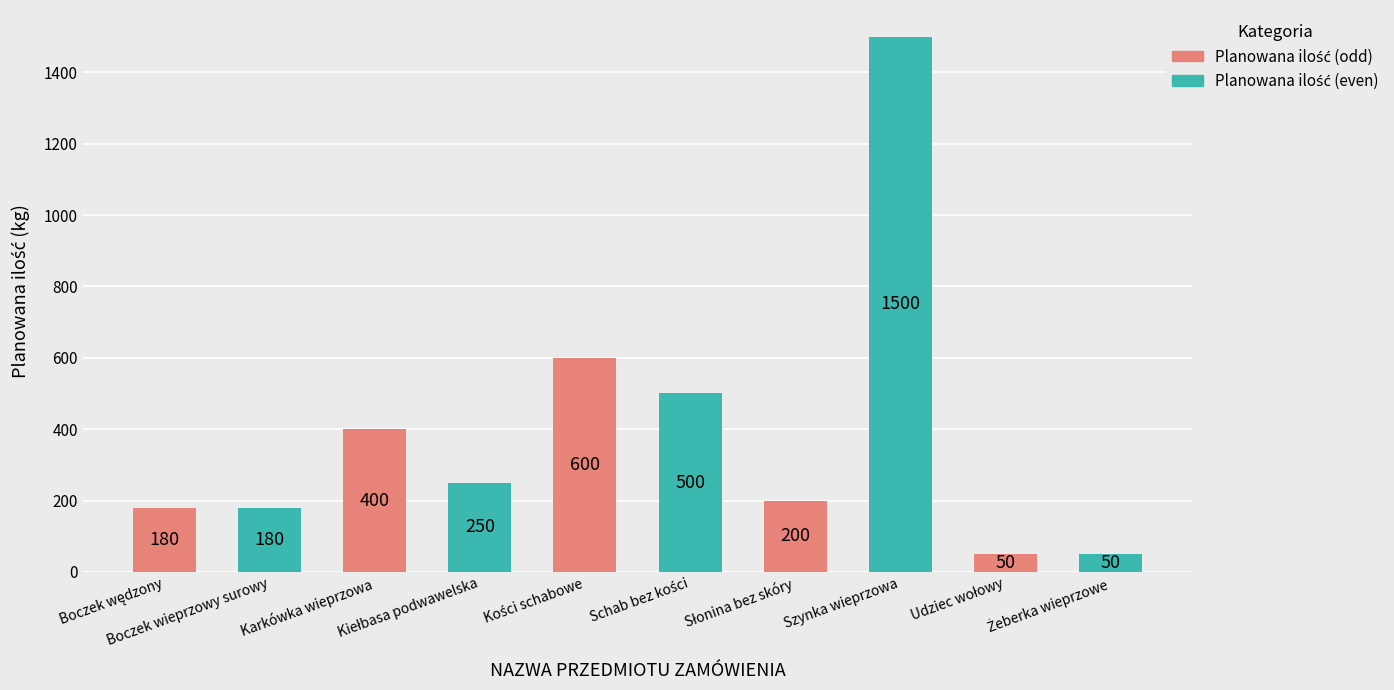

What is the value of the 3rd bar from the left?

400